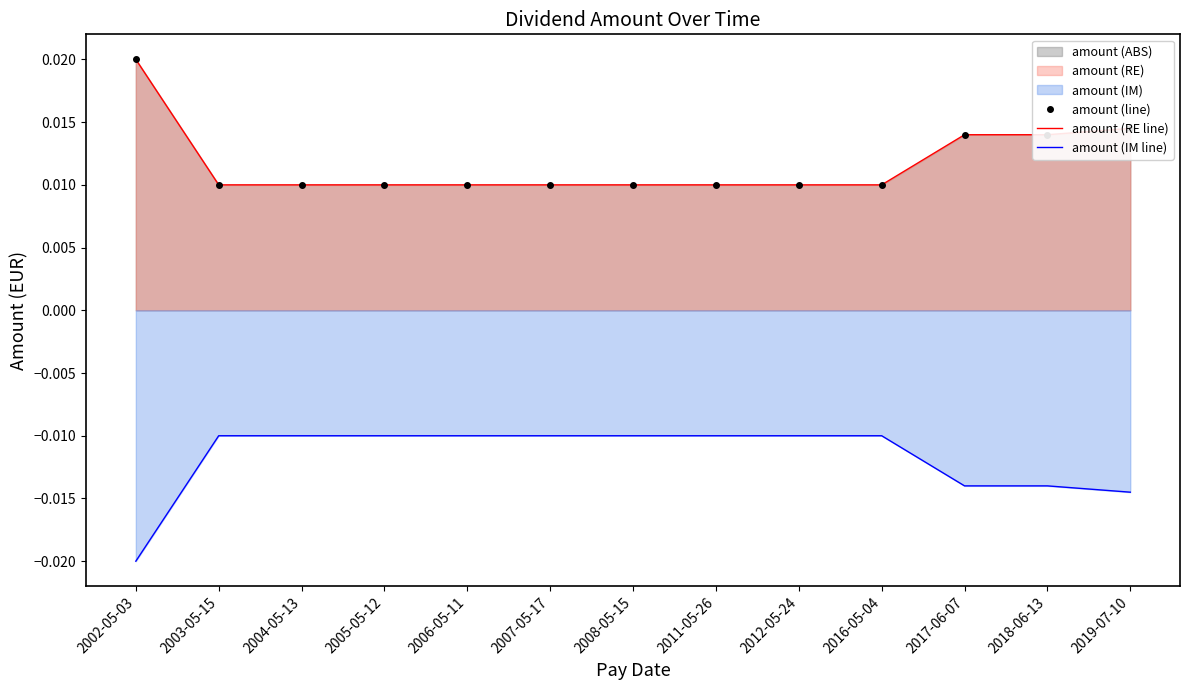

True or false: amount (IM line) and amount (RE line) intersect in this chart.

False